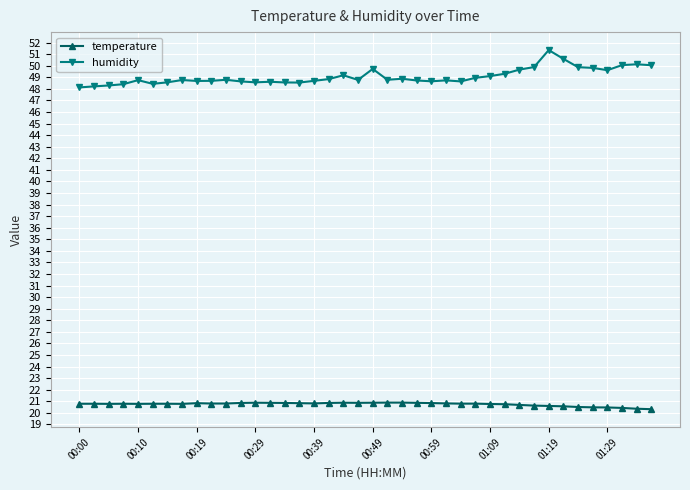

Which series has the largest total across all categories?

humidity